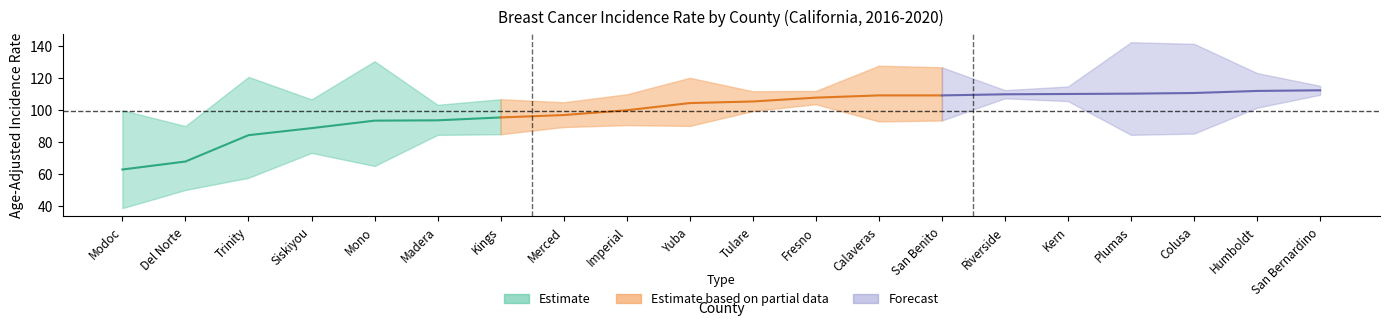

What position from the right is Humboldt?

2